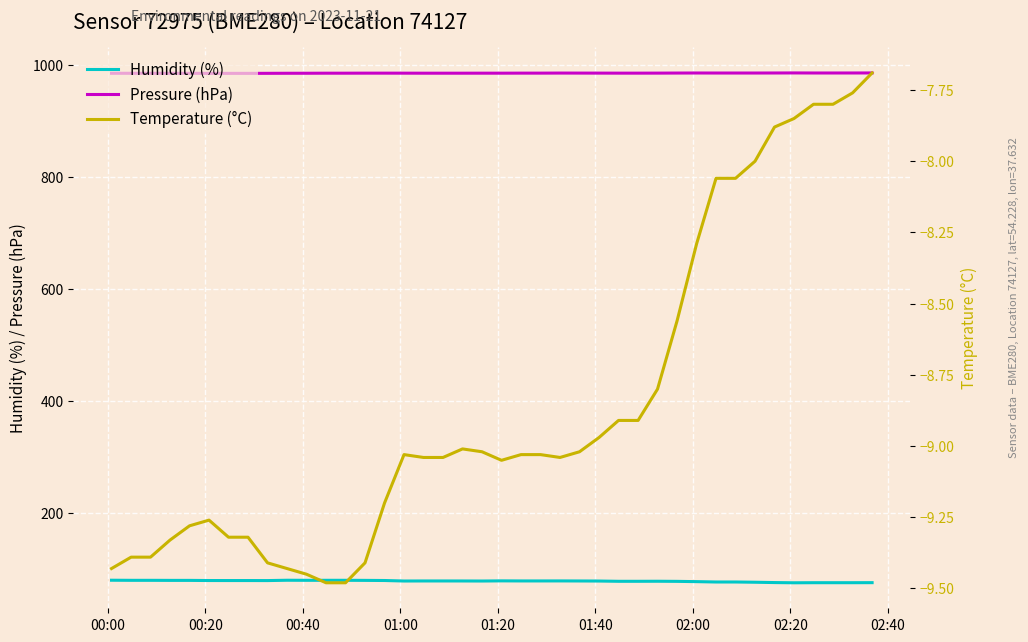

True or false: Humidity (%) and Pressure (hPa) cross at least once.

False